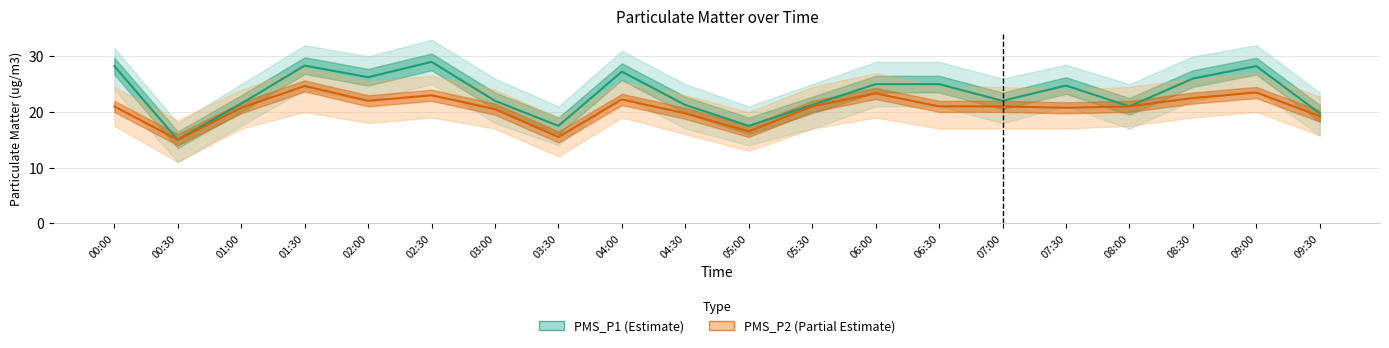

Which series has the largest range (max minus min)?

PMS_P1 (Estimate)